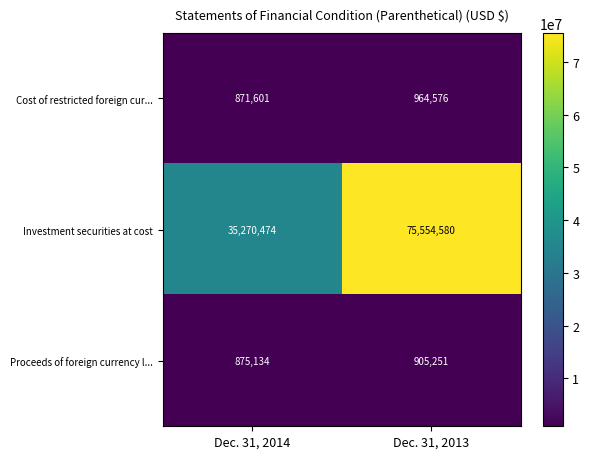

List the series in order of their peak value, highest first.

Investment securities at cost, Cost of restricted foreign cur..., Proceeds of foreign currency l...